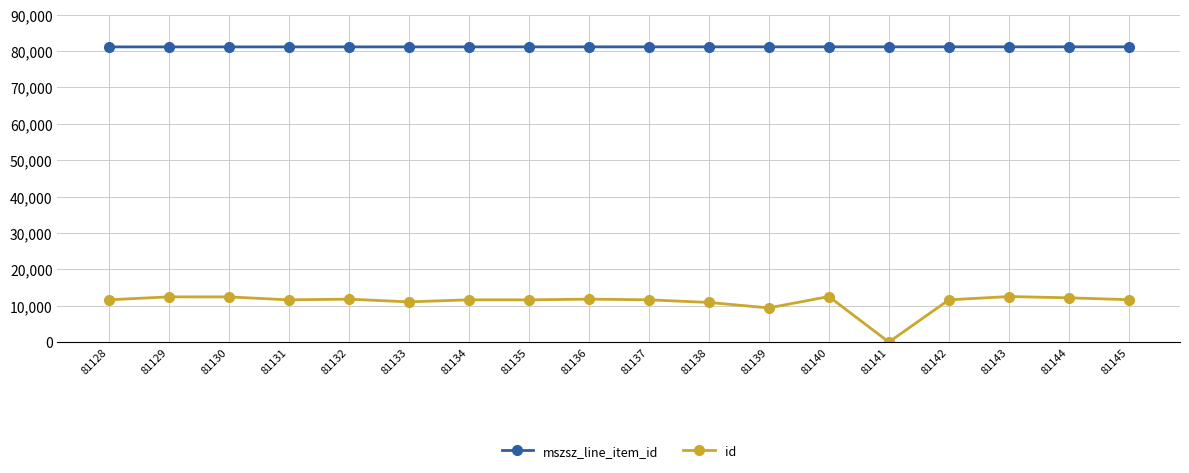

True or false: id has a value of 12155 at 81144.

True